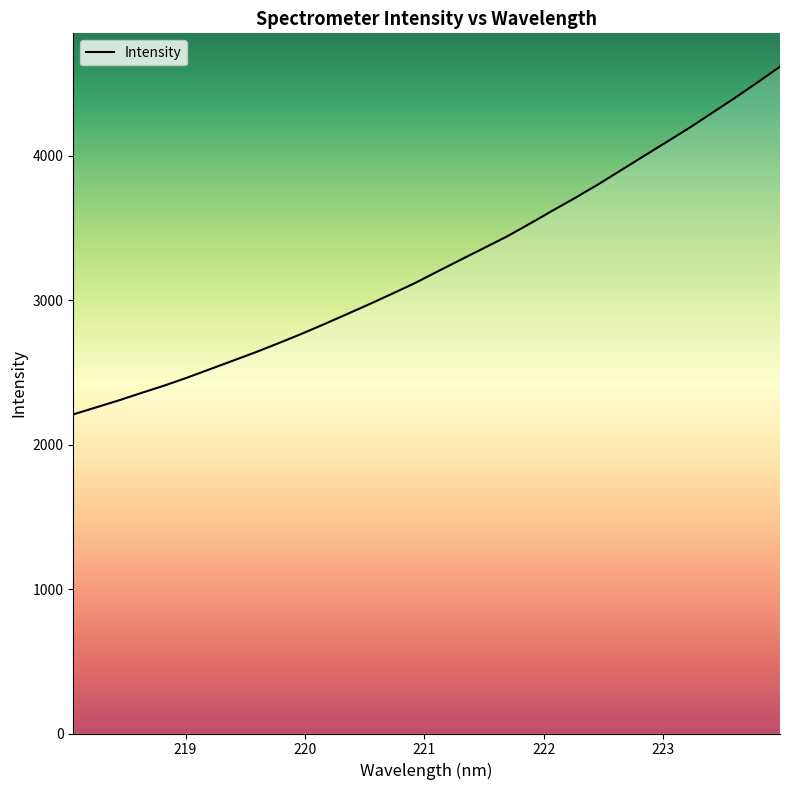

What is the difference between the maximum and minimum values?

2407.6